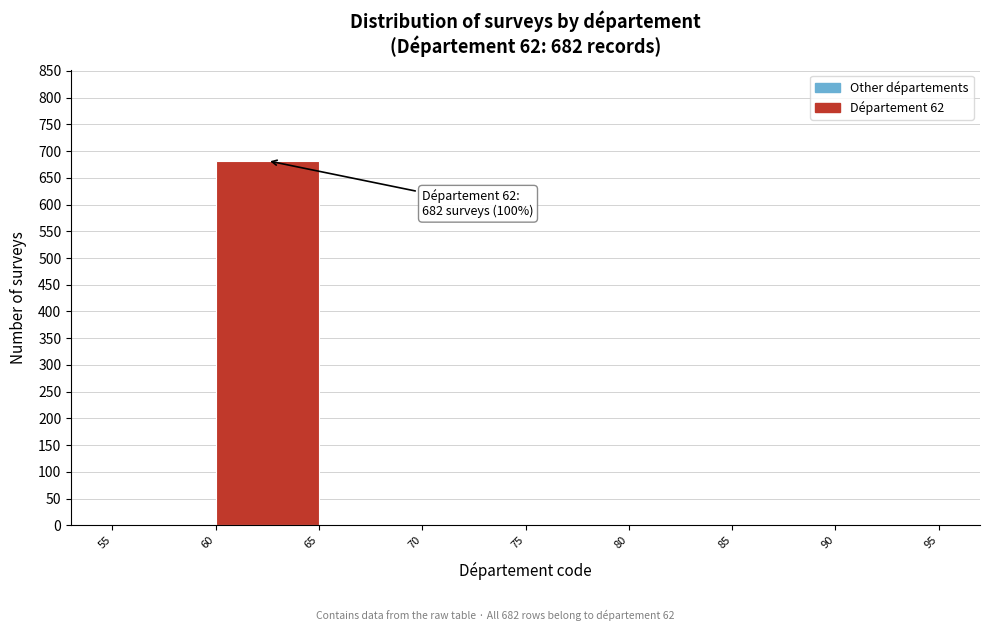

Over which range of the x-axis is the bar tallest?

60 to 65